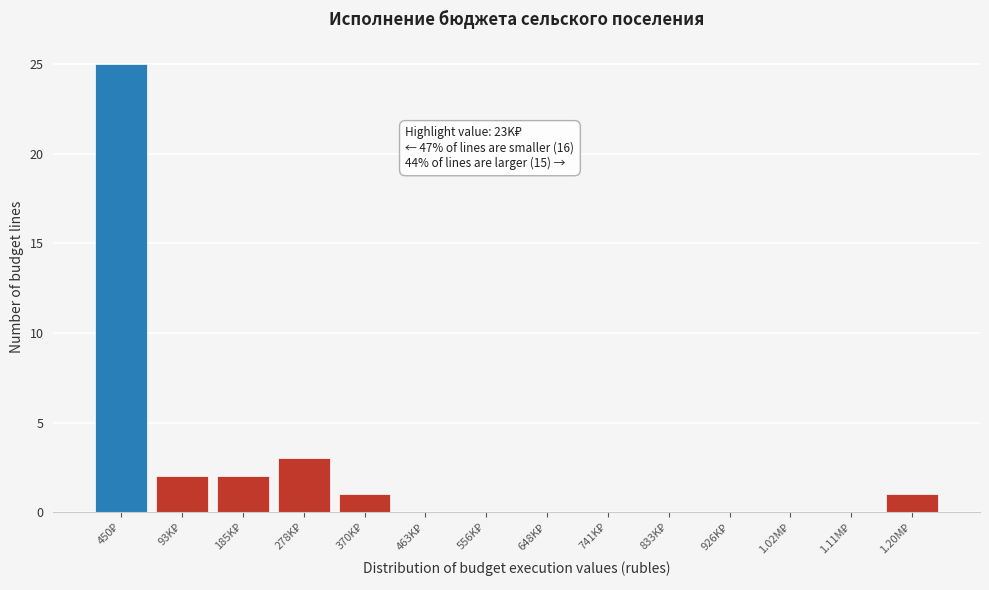

What is the maximum value shown in the chart?

25